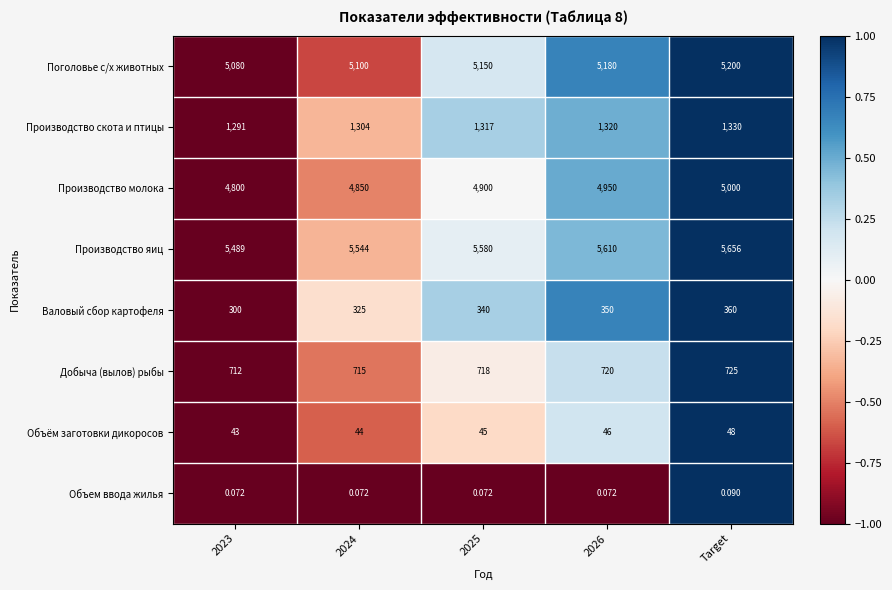

How many categories are shown in the chart?

5